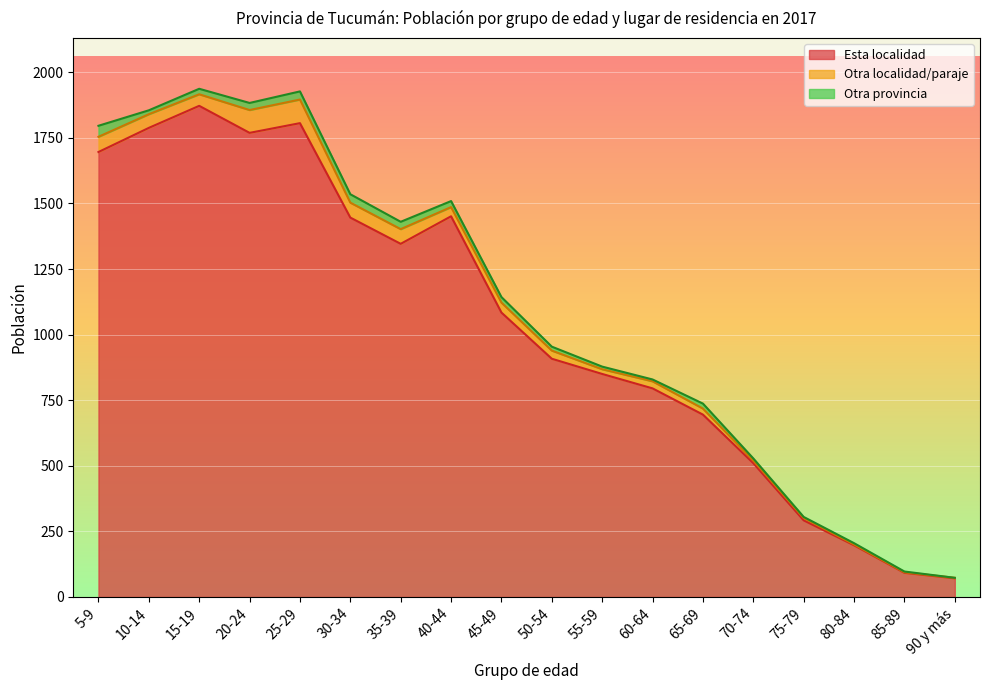

Which series has the largest total across all categories?

Esta localidad